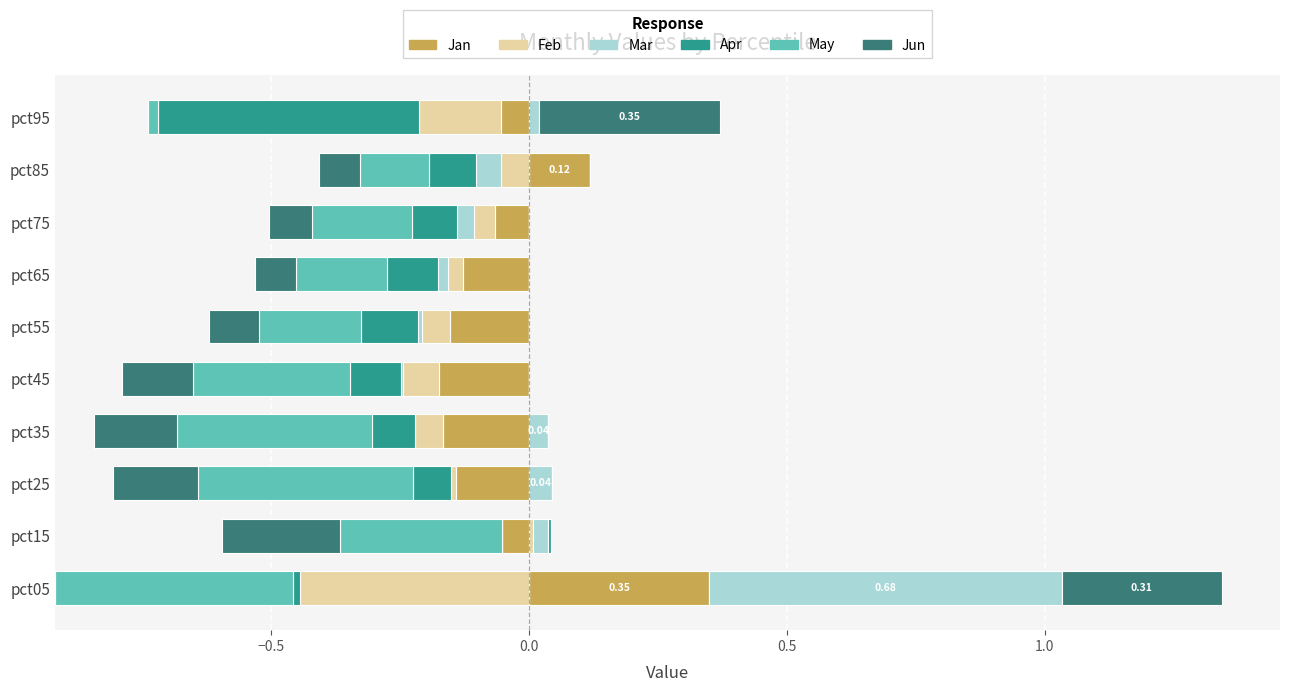

What is the difference between the maximum and minimum values in the Mar series?

0.7